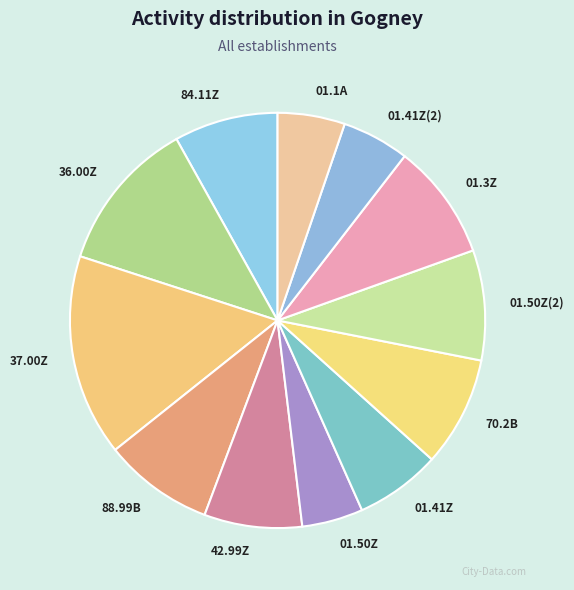

How many slices are in this pie chart?

12